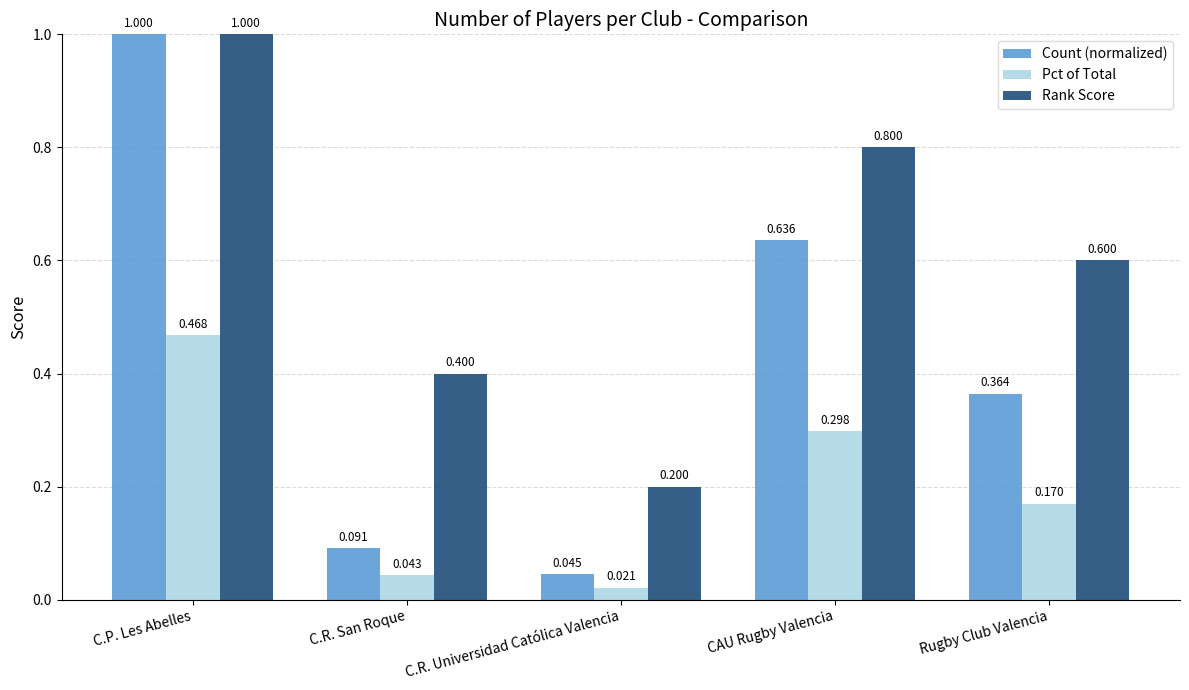

What is the greatest value displayed?

1.0